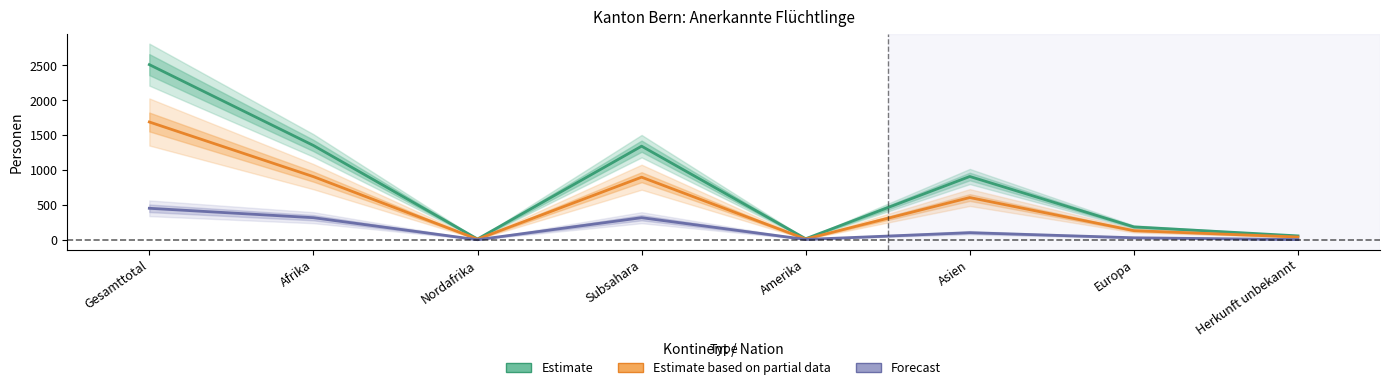

What is the sum of the Estimate based on partial data values at Subsahara and Gesamttotal?

2586